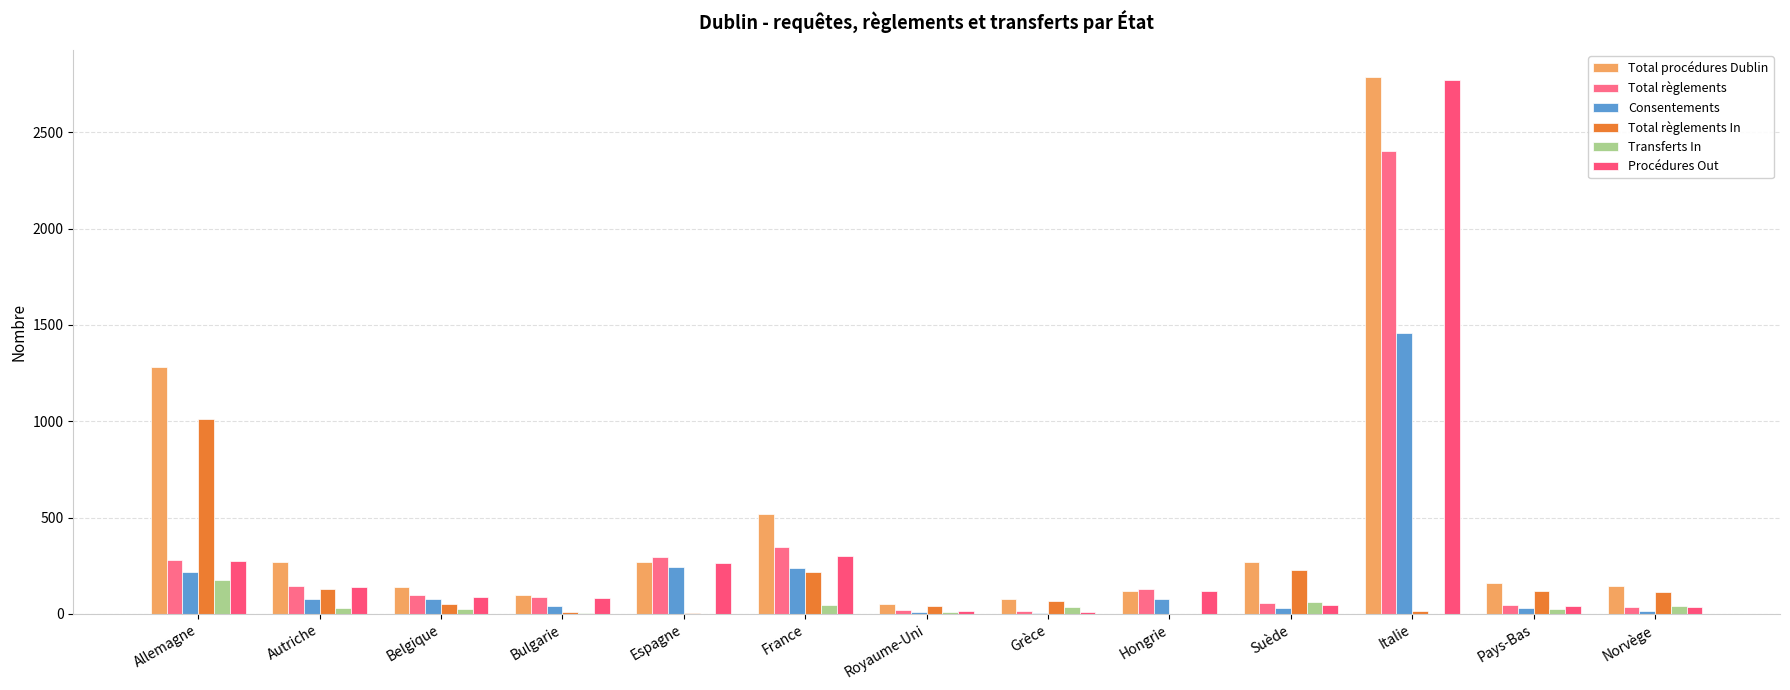

Rank the series at Italie from highest to lowest value.

Total procédures Dublin, Procédures Out, Total règlements, Consentements, Total règlements In, Transferts In